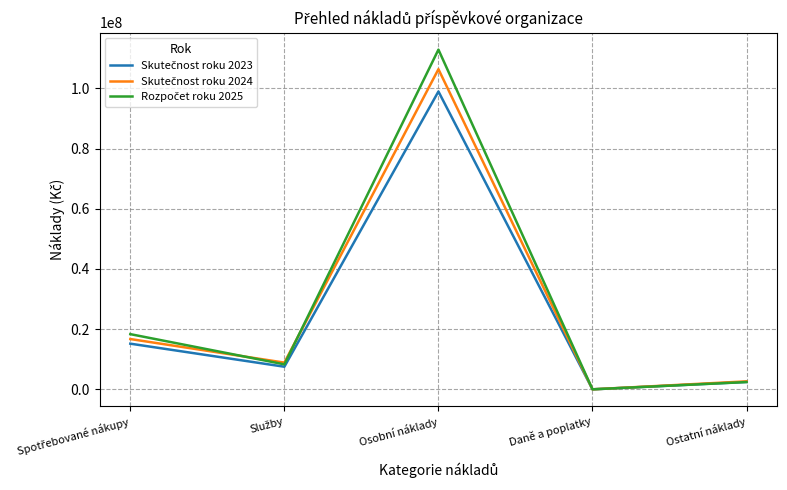

What is the maximum value shown in the chart?

112842936.0